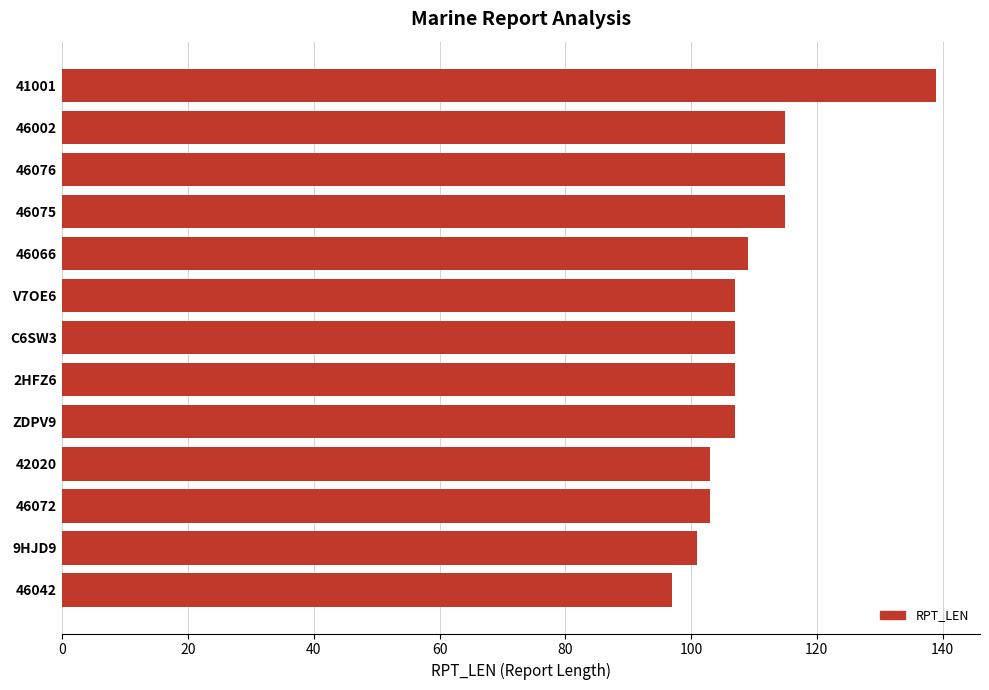

How many bars are there in total?

13